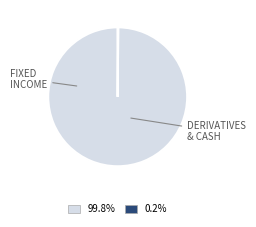

Is there a majority slice in this chart?

Yes